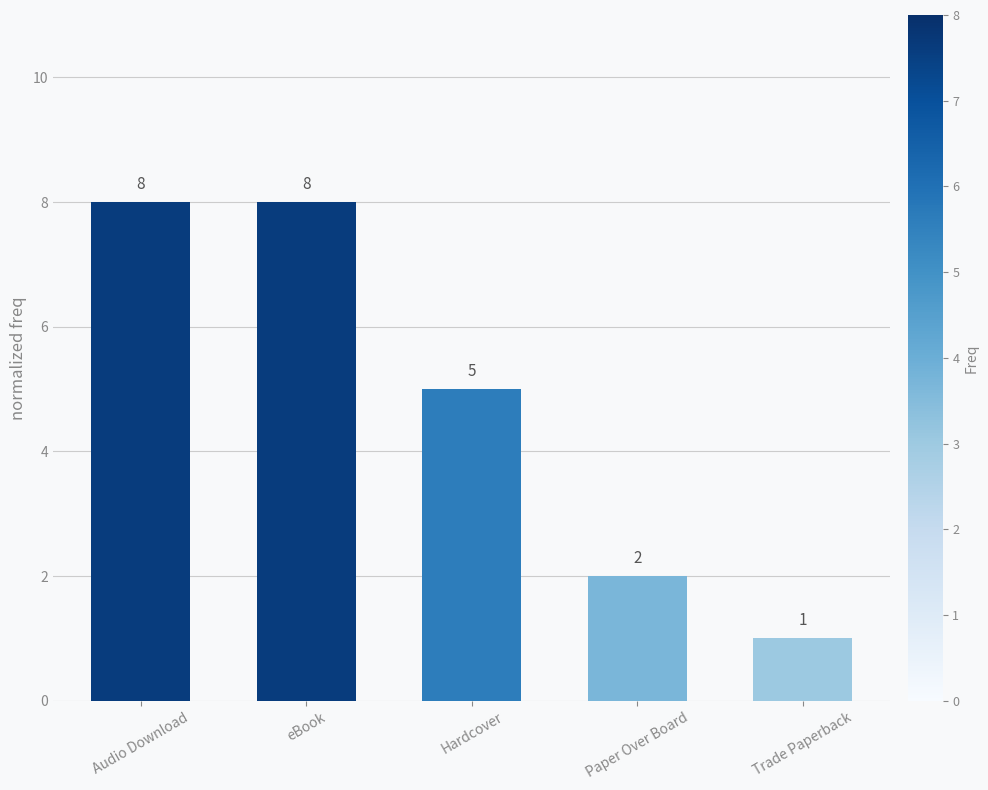

What is the change in value from Audio Download to Trade Paperback?

-7